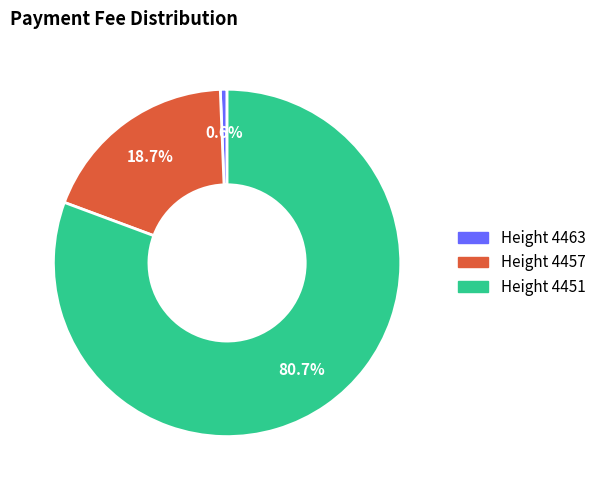

Is there any slice that represents more than half of the pie?

Yes